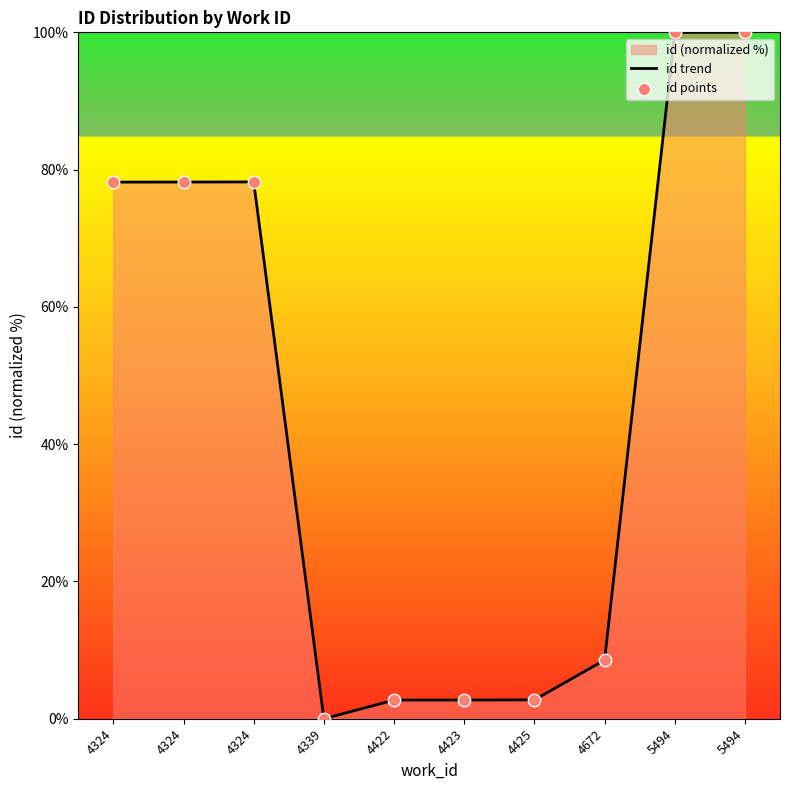

Is the value of id trend at 5494 greater than the value of id points at 4422?

Yes